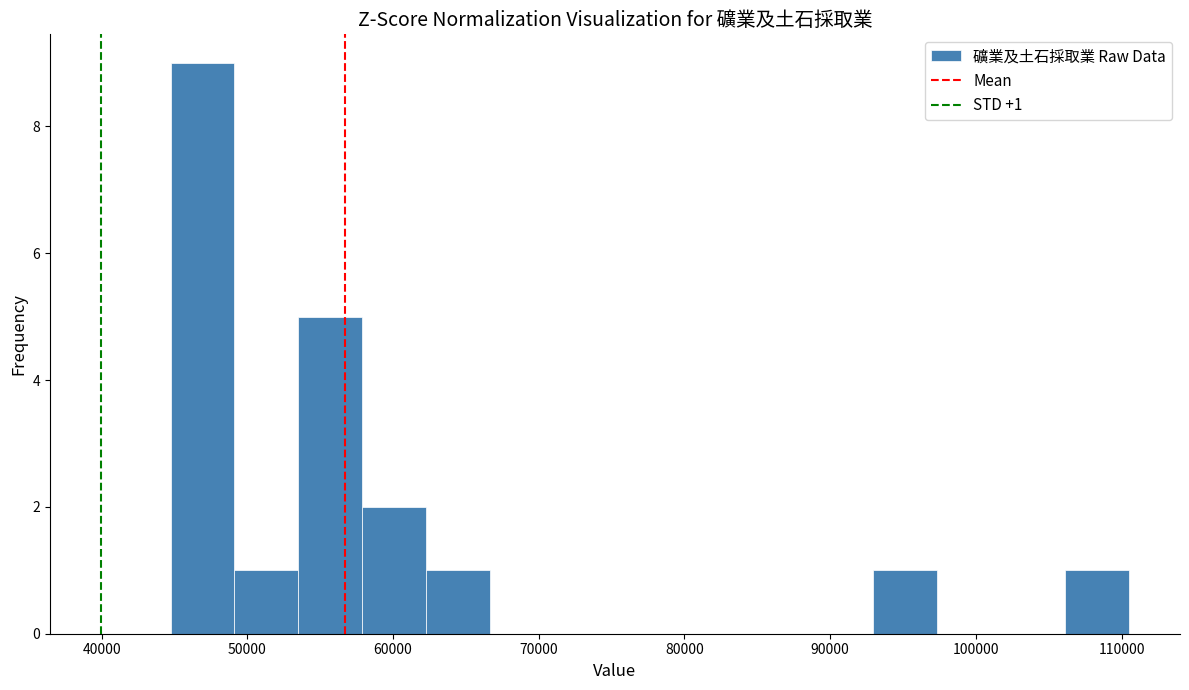

Which range on the x-axis has the tallest bar?

45000 to 49000